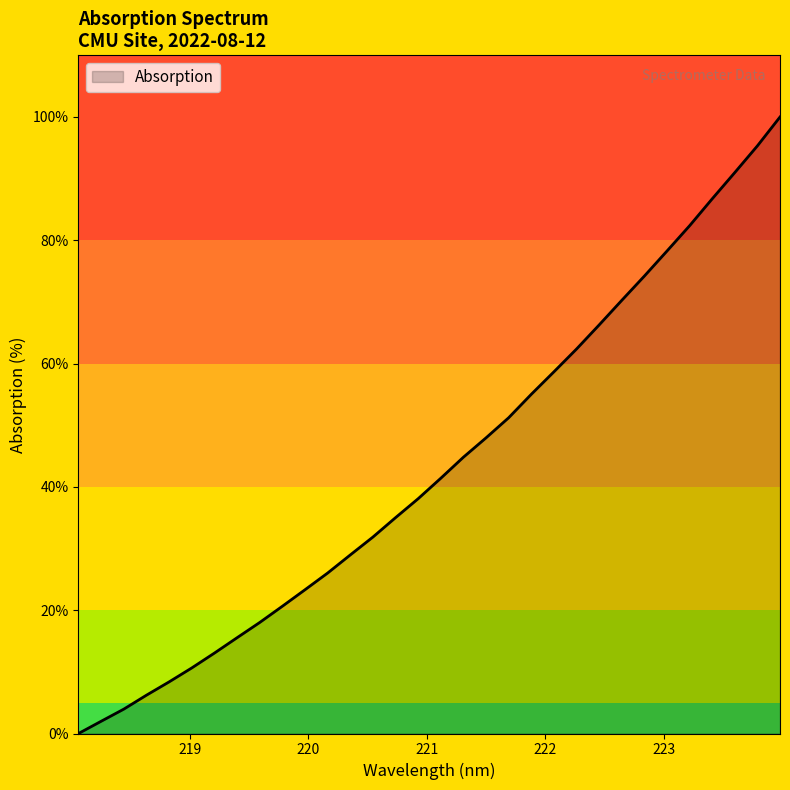

What is the greatest value displayed?

100.0